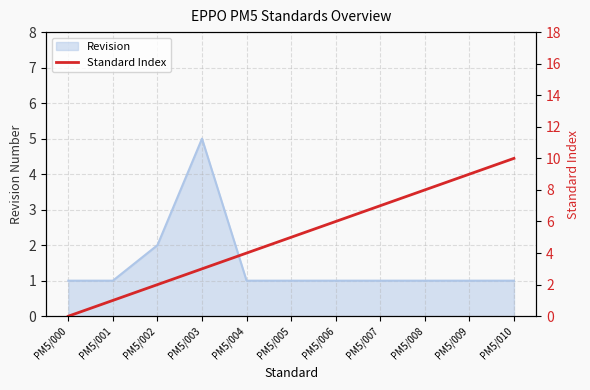

Reading right to left, transcribe all the data shown in this chart.

PM5/010=10	PM5/009=9	PM5/008=8	PM5/007=7	PM5/006=6	PM5/005=5	PM5/004=4	PM5/003=3	PM5/002=2	PM5/001=1	PM5/000=0